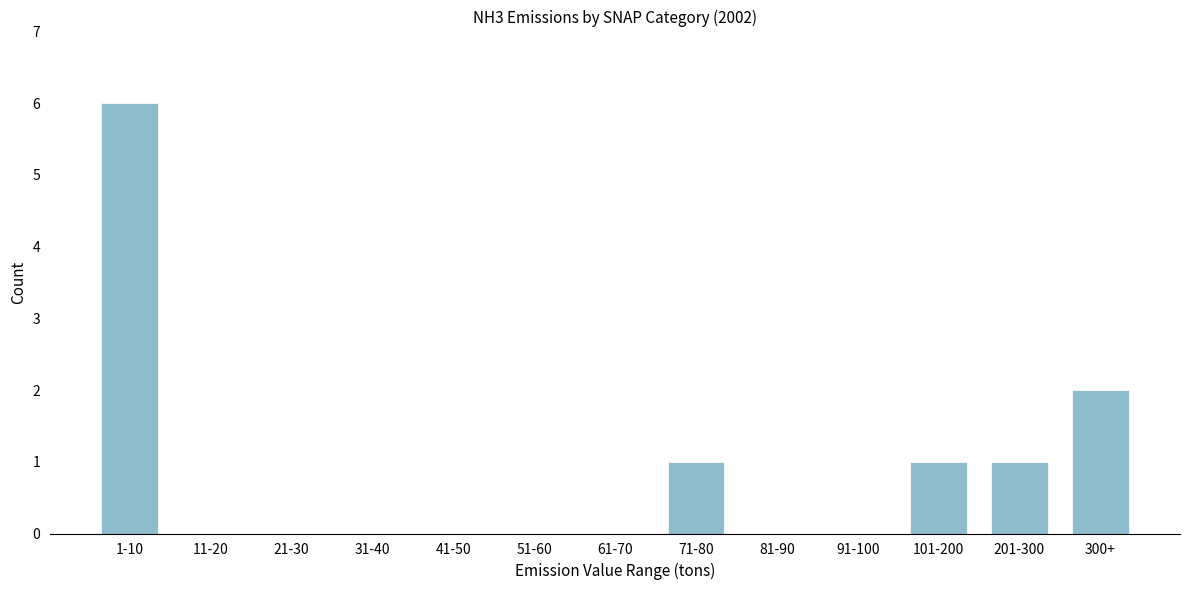

Reading left to right, what are all the values shown in this chart?

1-10=6	11-20=0	21-30=0	31-40=0	41-50=0	51-60=0	61-70=0	71-80=1	81-90=0	91-100=0	101-200=1	201-300=1	300+=2